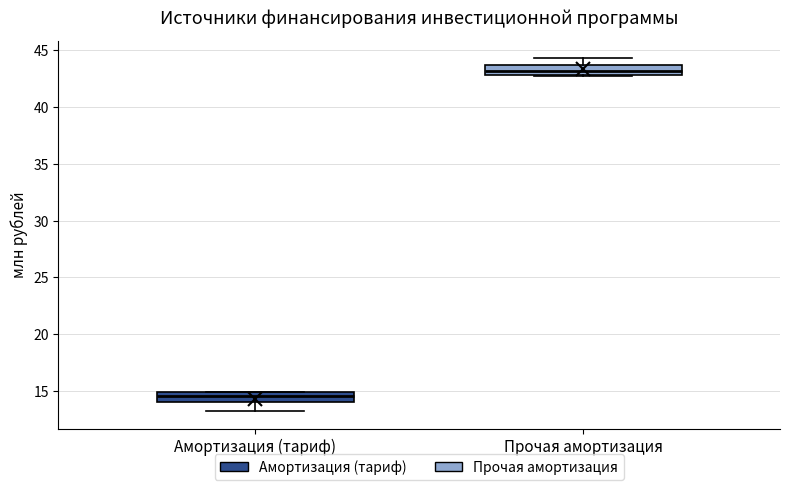

Reading left to right, read every box against the y-axis: the position of its median line, the range the box covers, and the ends of its whiskers. The values are not printed on the chart, so give them approximately, as read against the axis.

Амортизация (тариф): median 14.5, box 14.0 to 15.0, whiskers 13.0 to 15.0
Прочая амортизация: median 43.0 (inside the box), box 43.0 to 43.5, whiskers 43.0 to 44.5